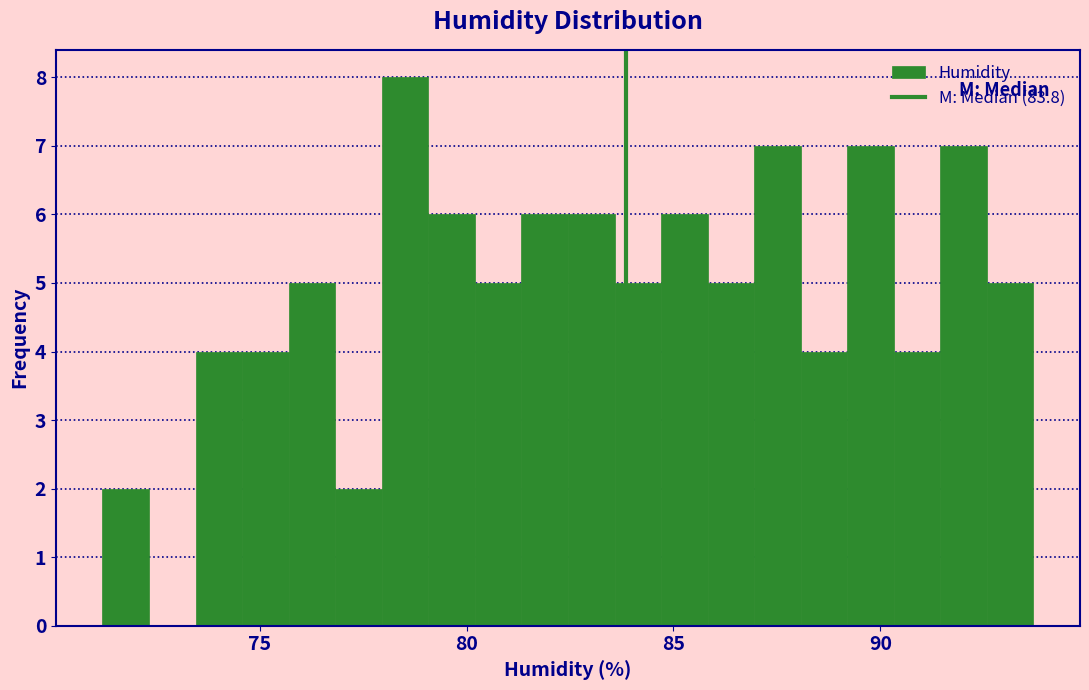

Around what value on the x-axis is the tallest bar? Give the approximate position of its centre, as read against the axis.

78.5